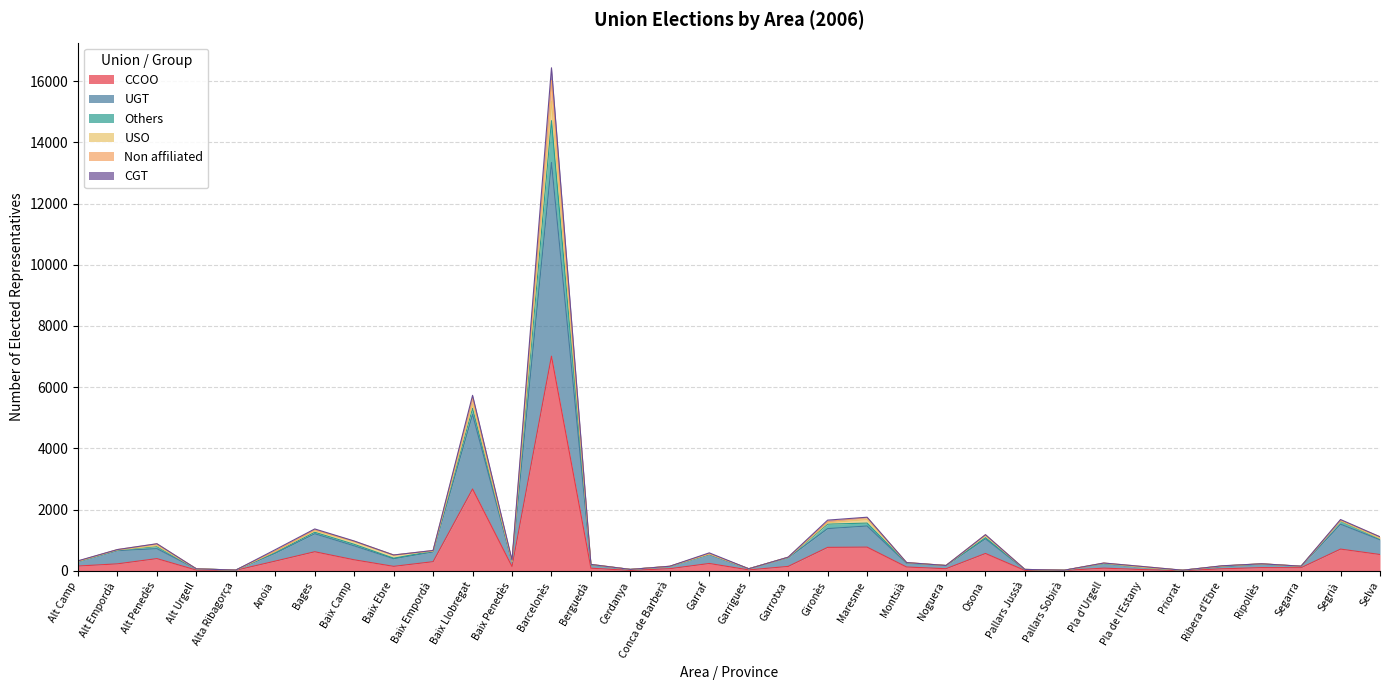

What is the lowest value of the UGT series?

21